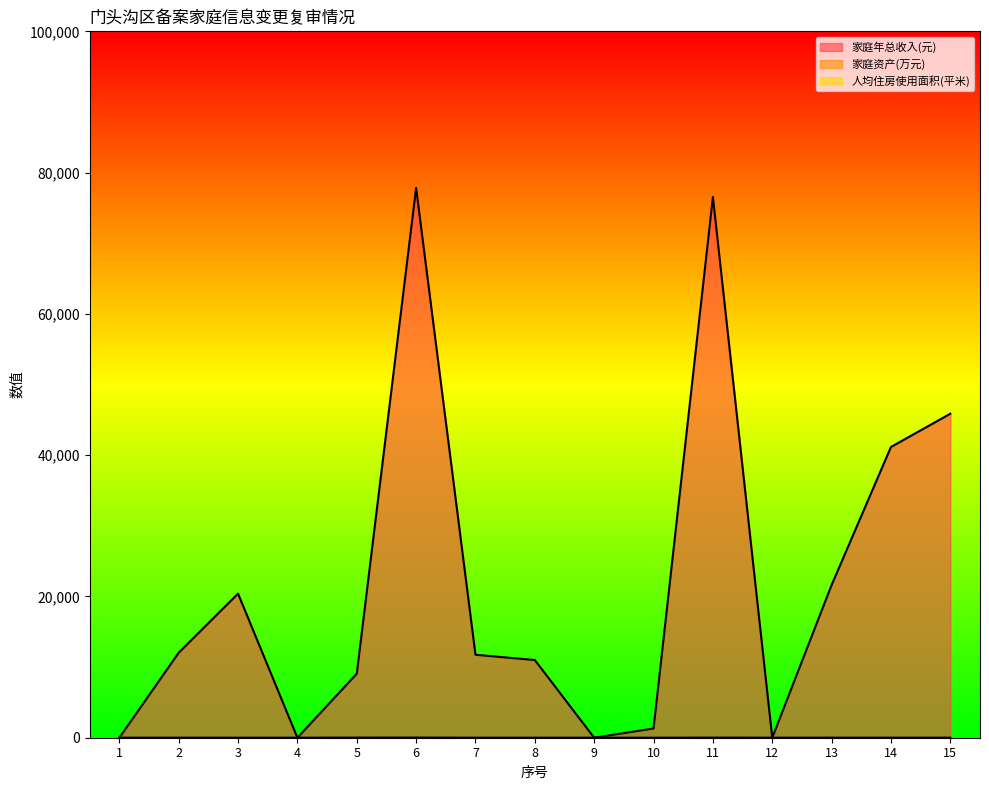

List the labels in order of 家庭资产(万元) value, largest first.

6, 5, 11, 15, 12, 13, 14, 2, 1, 3, 4, 7, 8, 9, 10